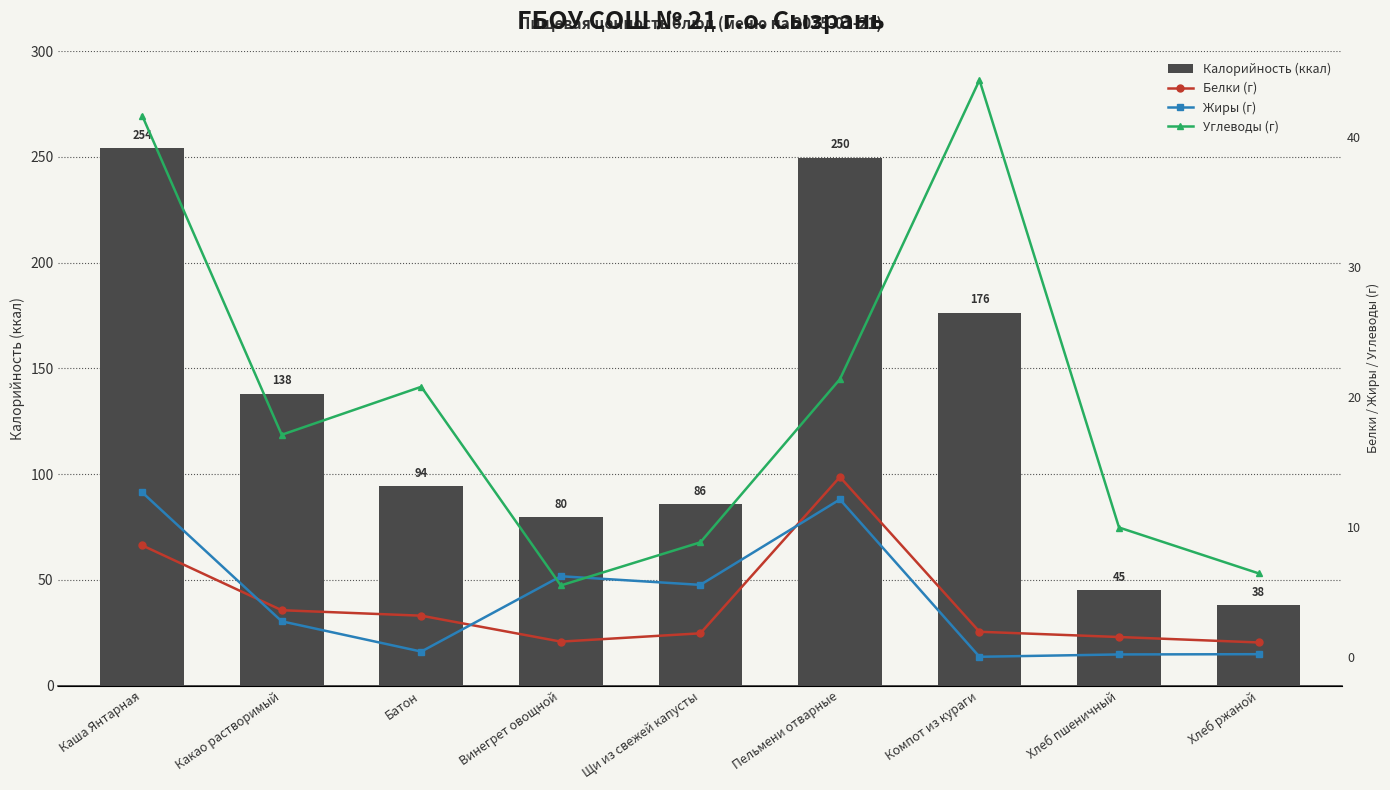

The value of Калорийность (ккал) at Винегрет овощной is 79.7. True or false?

True